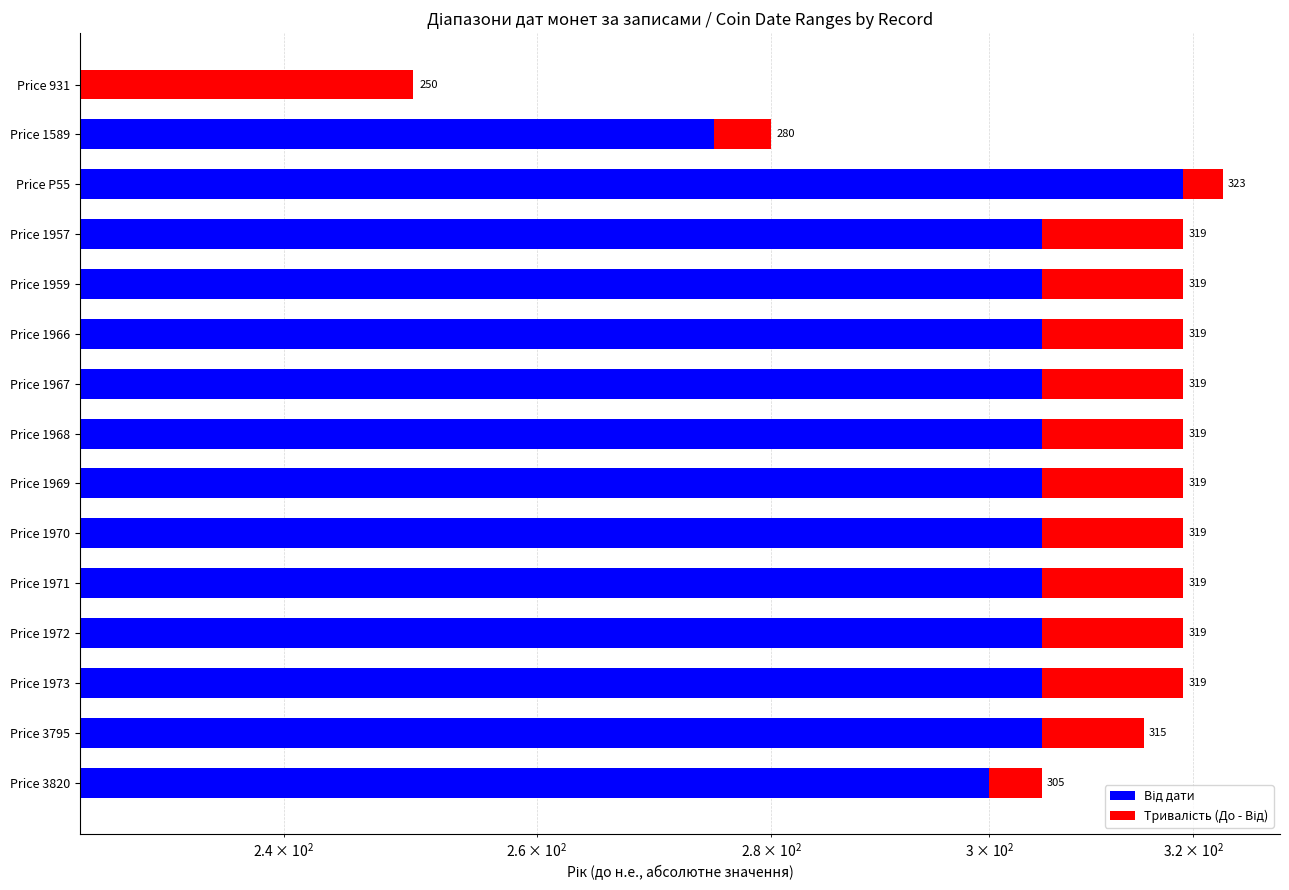

Is it true that Тривалість (До - Від) equals 14 at Price 1972?

True